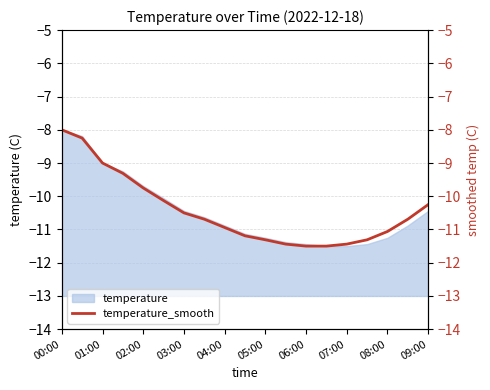

What is the lowest value of the temperature series?

-11.5